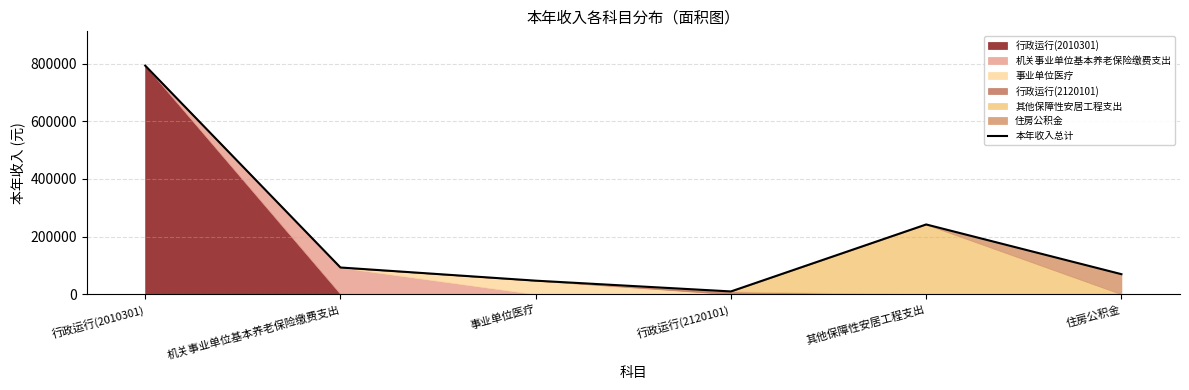

What is the label of the 3rd point from the left?

事业单位医疗